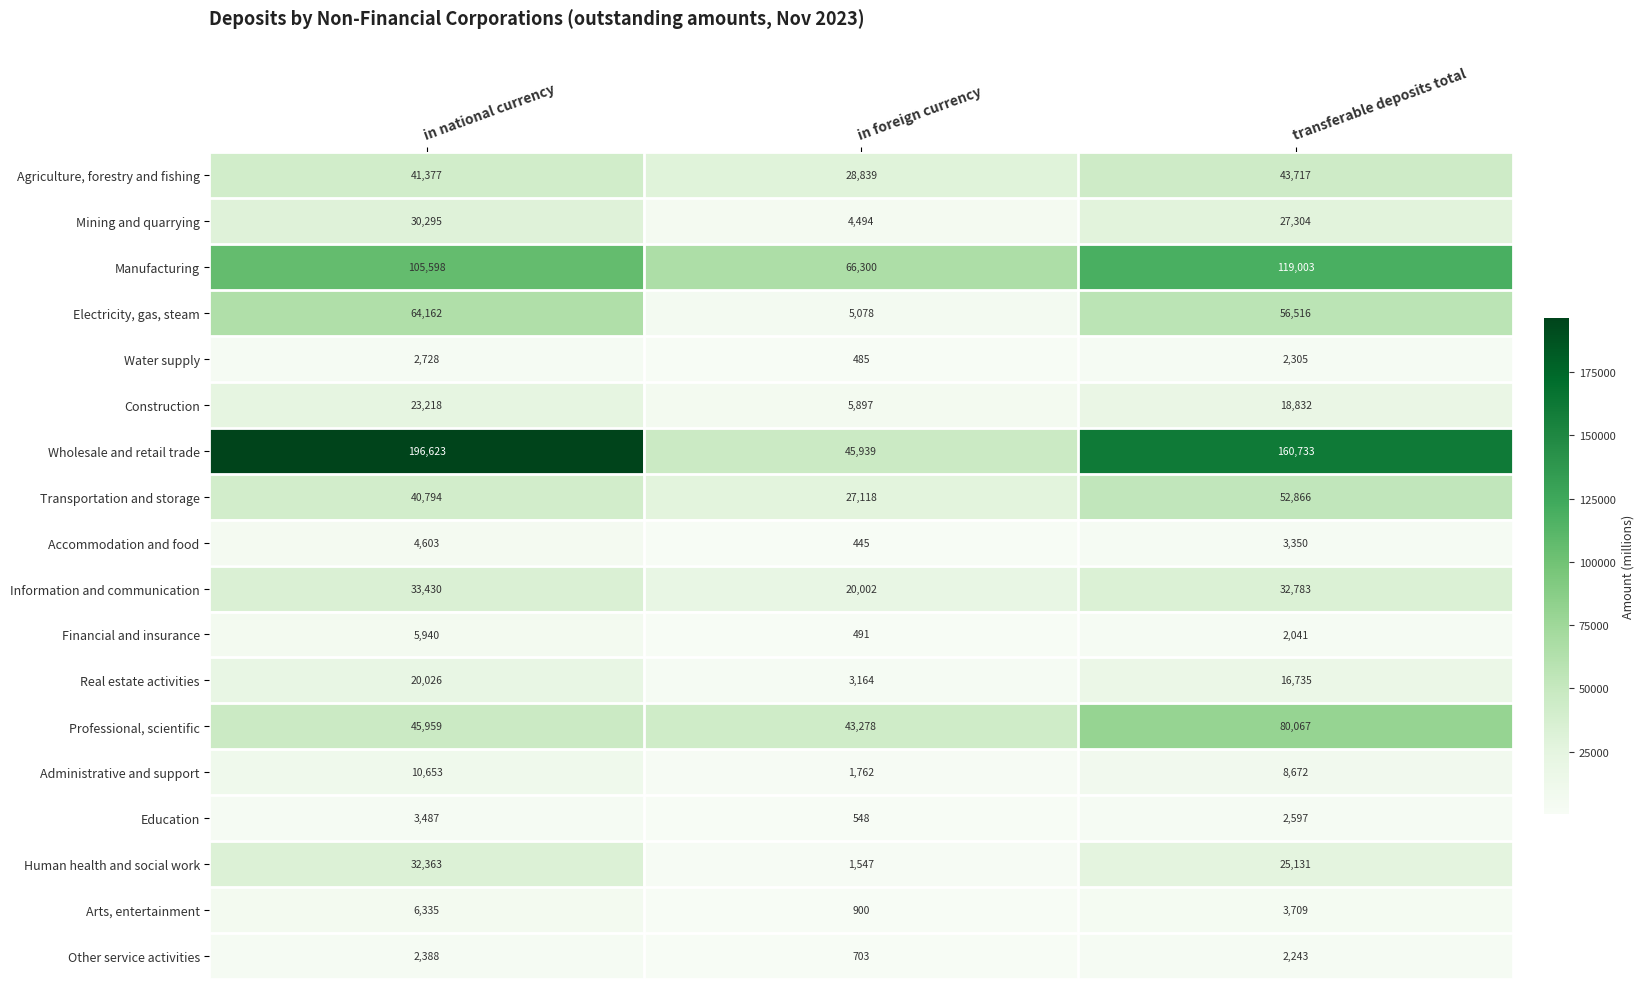

What is the sum of all Manufacturing values?

290901